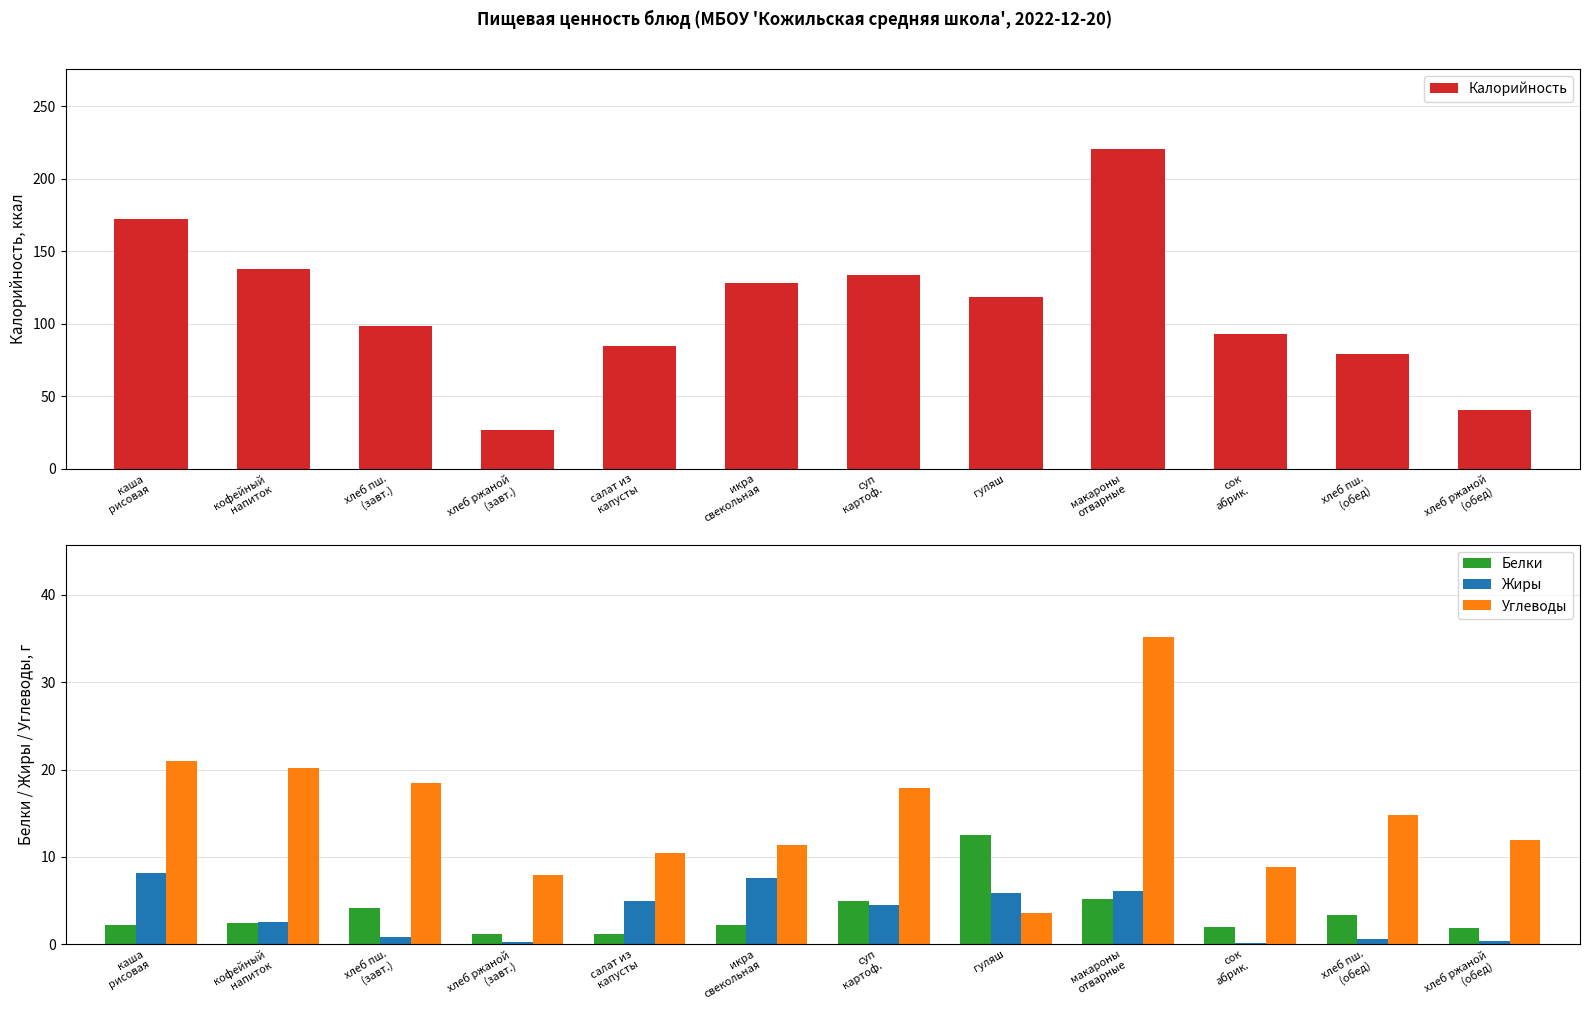

Reading left to right, what are all the values shown in this chart?

Калорийность: 172.0	137.7	98.8	26.9	84.5	128.0	133.6	118.8	220.5	93.0	79.0	40.3
Белки: 2.2	2.4	4.2	1.2	1.2	2.2	5.0	12.5	5.2	2.0	3.4	1.8
Жиры: 8.2	2.5	0.8	0.2	4.9	7.6	4.5	5.8	6.1	0.2	0.6	0.4
Углеводы: 21.0	20.2	18.5	8.0	10.5	11.4	17.8	3.6	35.2	8.9	14.8	11.9